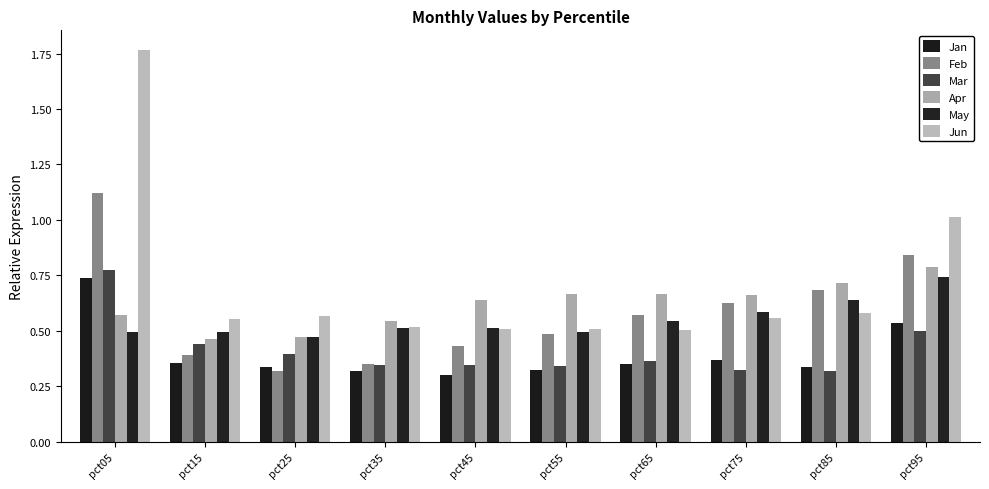

Read the May value at pct05.

0.5